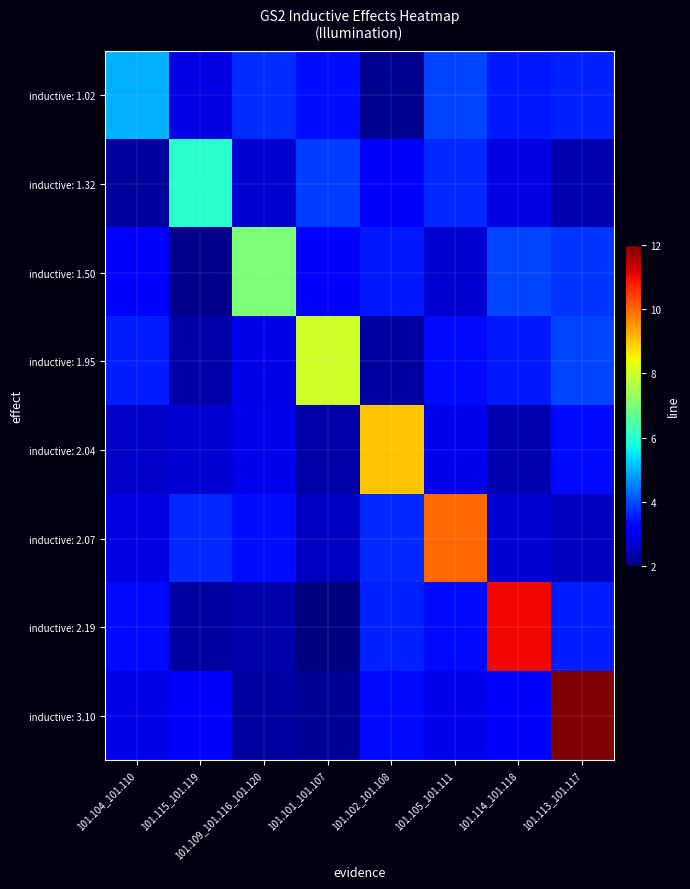

What is the difference between the highest and lowest values at 101.109_101.116_101.120?

4.7